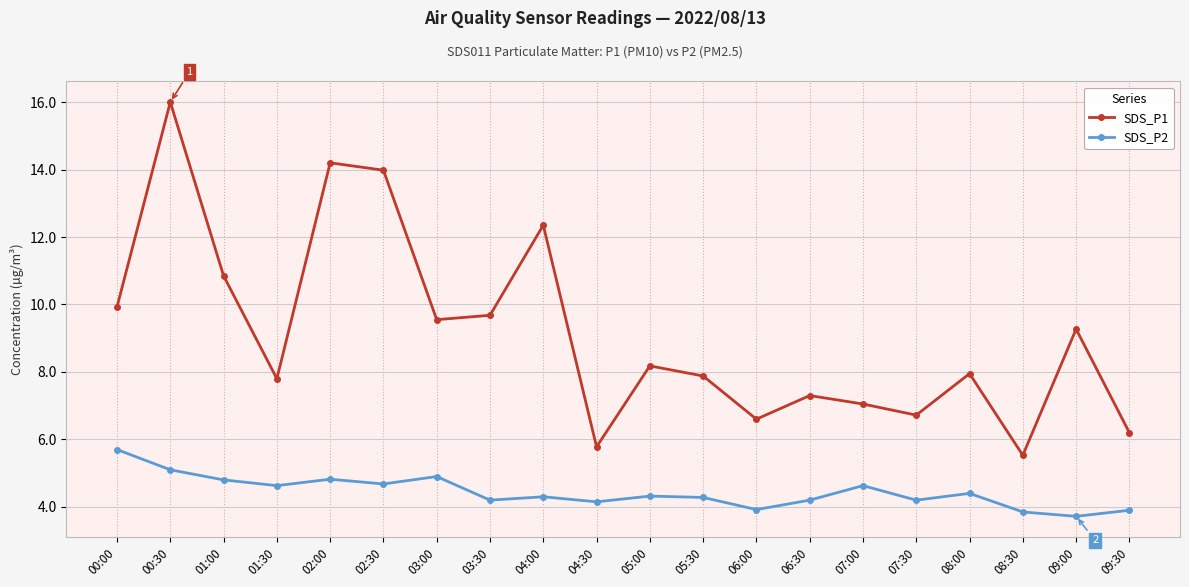

What is the label of the 13th point from the left?

06:00